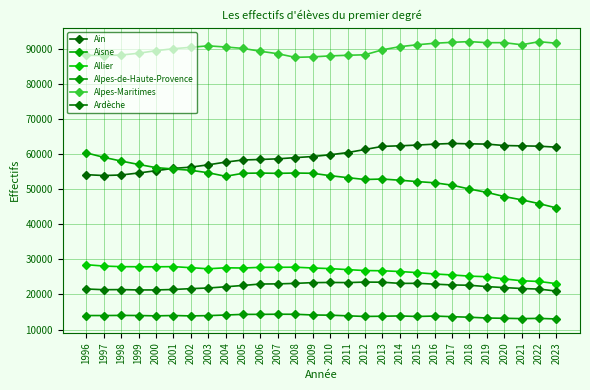

Which has a higher value, 1998 or 2005?

2005